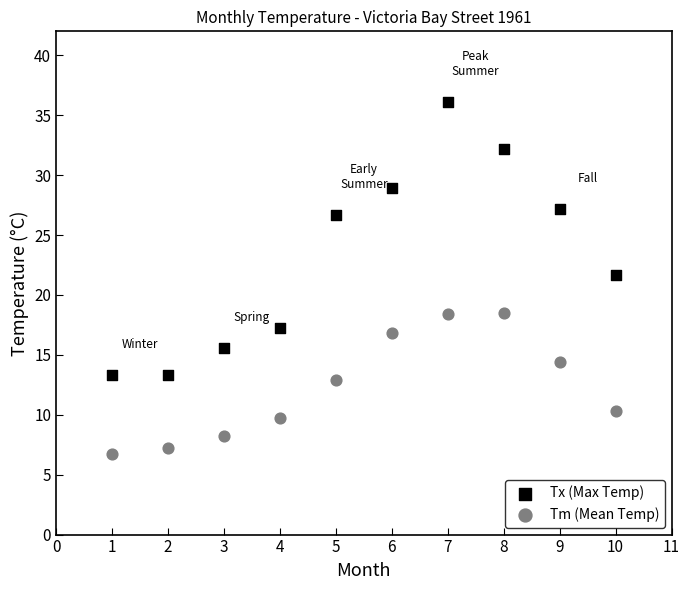

Across all series, what Y value is closest to 21?

21.7